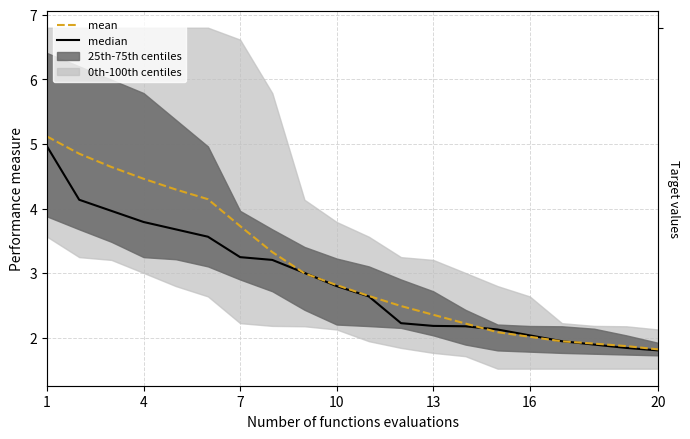

Reading right to left, what are all the values shown in this chart?

median: 1.8	1.8	1.9	1.9	2.0	2.1	2.2	2.2	2.2	2.6	2.8	3.0	3.2	3.2	3.6	3.7	3.8	4.0	4.1	5.0
mean: 1.8	1.9	1.9	1.9	2.0	2.1	2.2	2.4	2.5	2.6	2.8	3.0	3.3	3.7	4.1	4.3	4.5	4.6	4.9	5.1